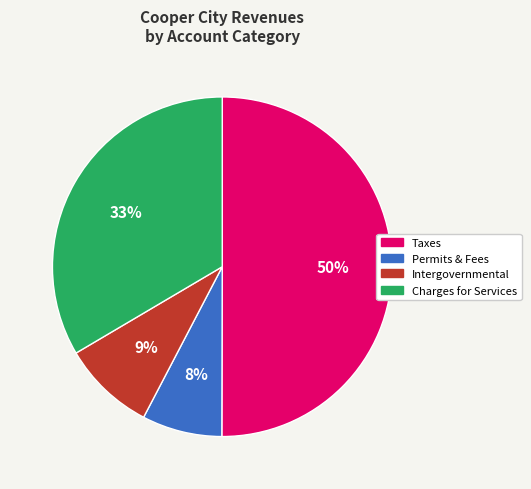

To the nearest percent, what is the difference between the largest and smallest slice percentages?

42%